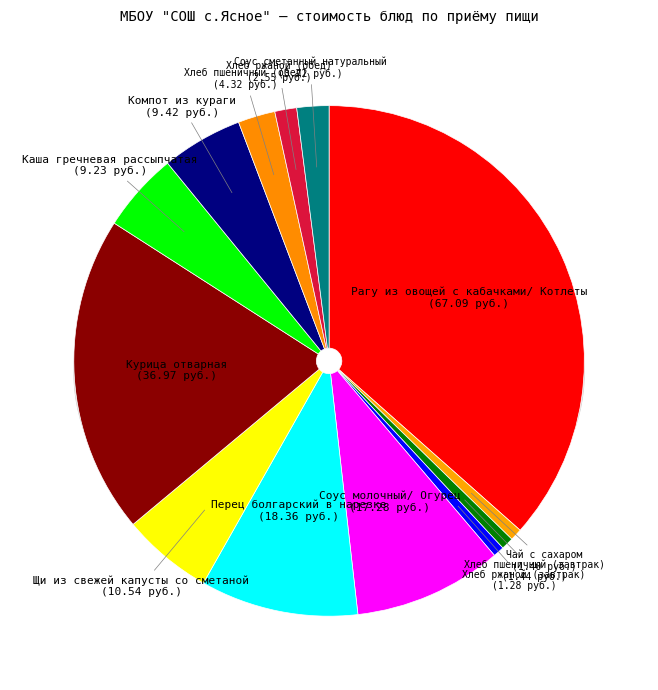

Between Каша гречневая рассыпчатая and Чай с сахаром, which is larger?

Каша гречневая рассыпчатая